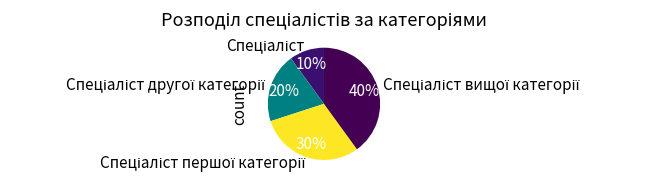

How many segments does this pie chart have?

4